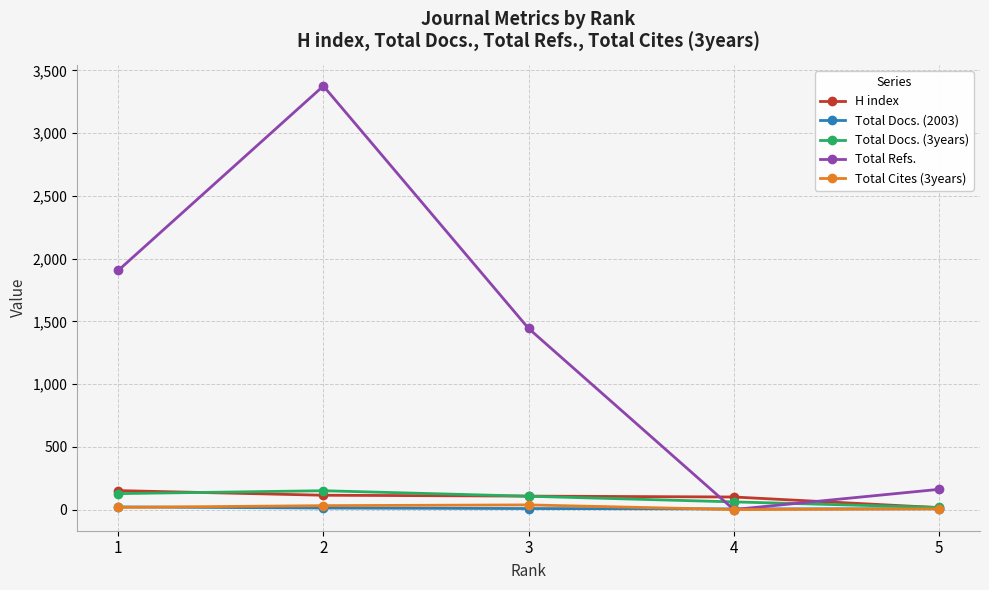

Which series changed the most between 4 and 5?

Total Refs.